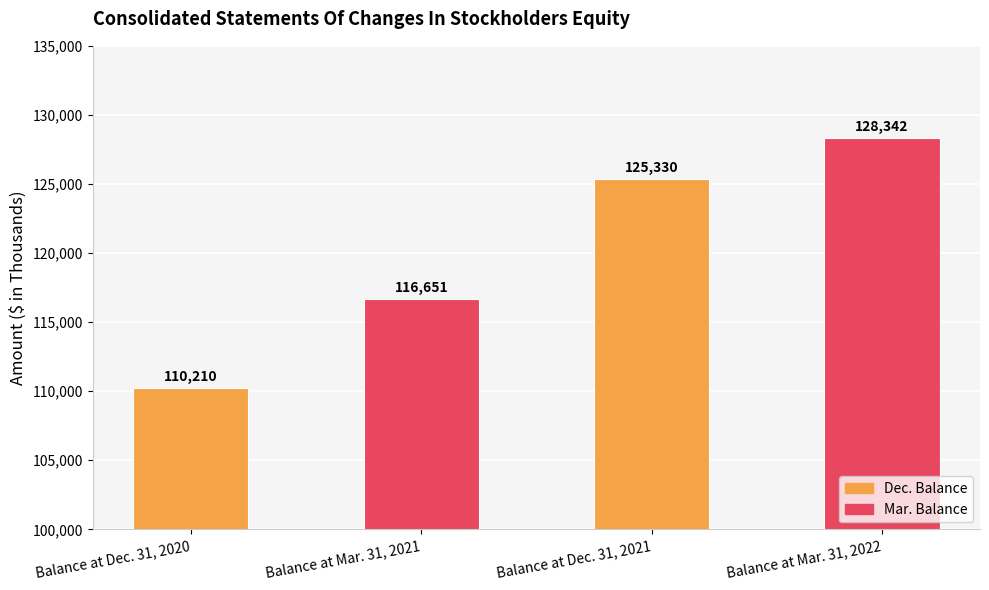

What is the label of the 1st bar from the left?

Balance at Dec. 31, 2020